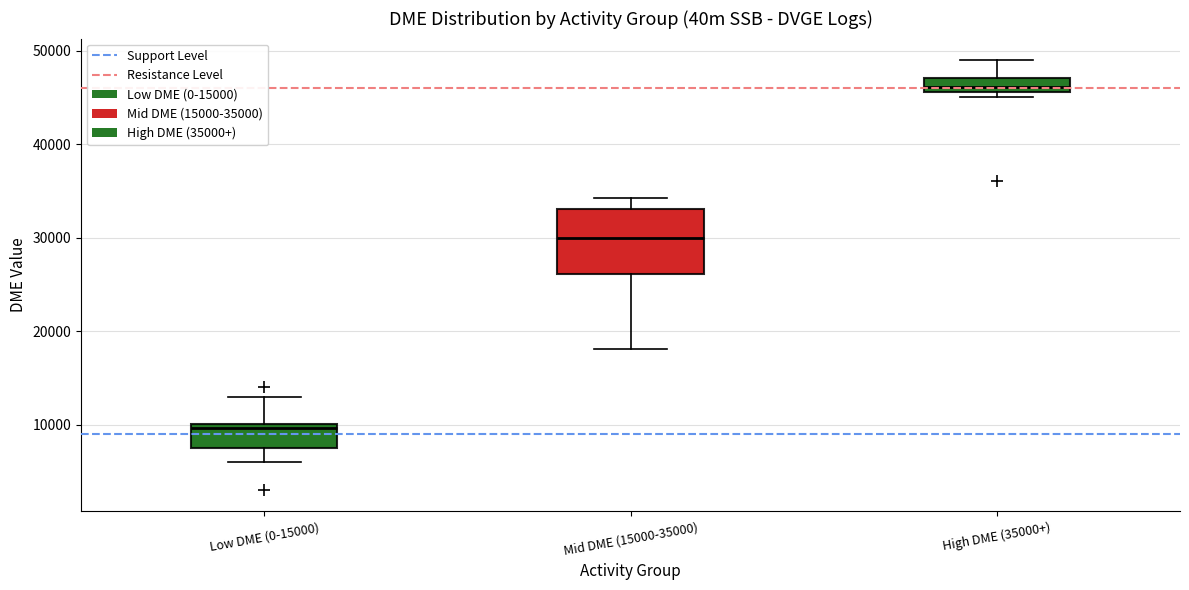

Comparing the boxes themselves (not the whiskers), which one is the tallest?

Mid DME (15000-35000)